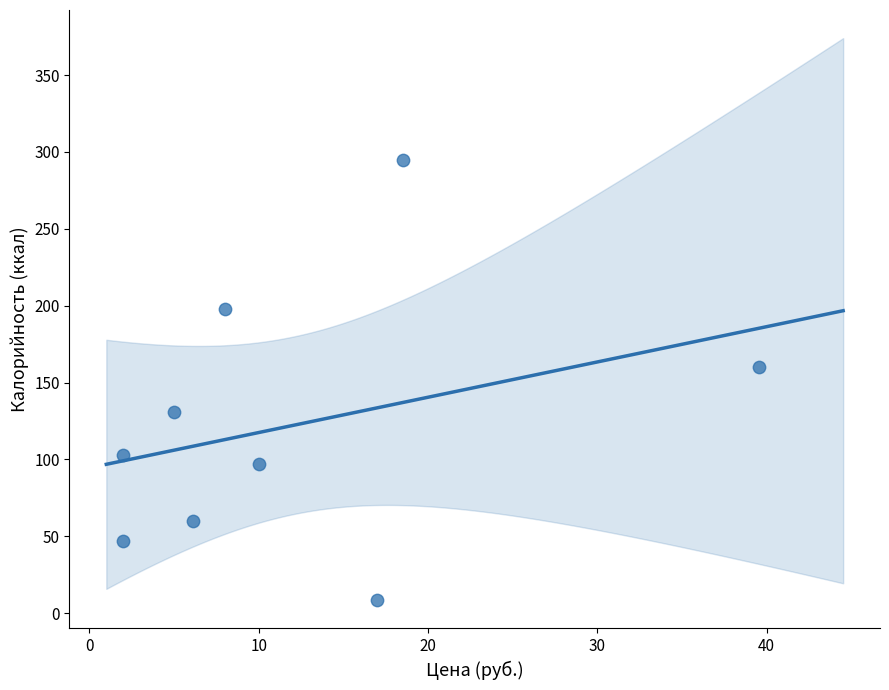

What is the range of X values (max minus min)?

37.5